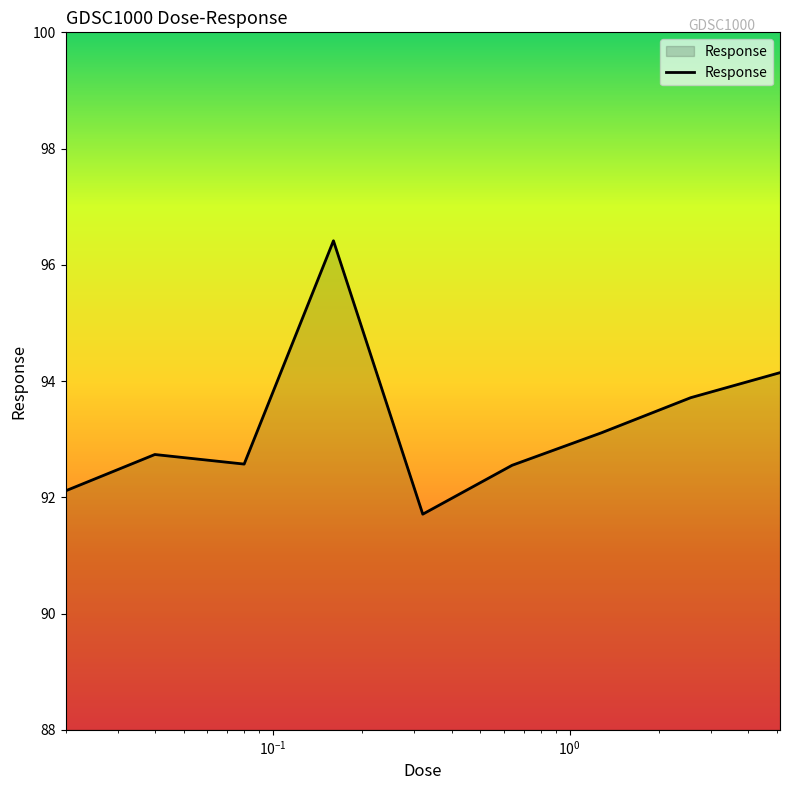

What is the minimum value shown in the chart?

91.7